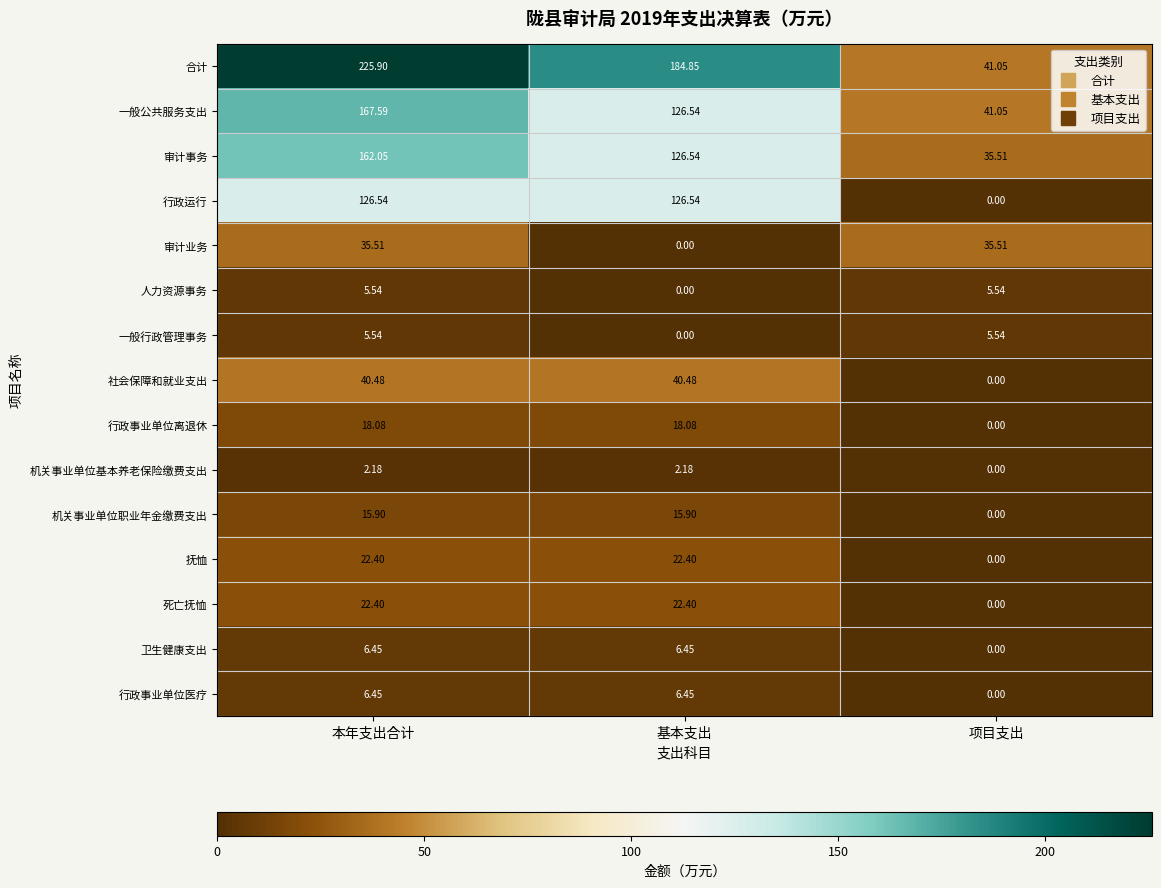

Which series has the largest total across all categories?

合计